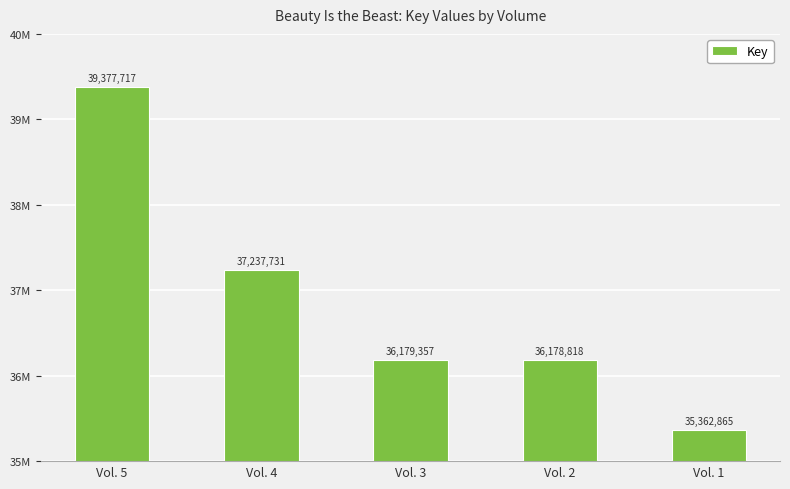

What is the change in value from Vol. 5 to Vol. 2?

-3198899